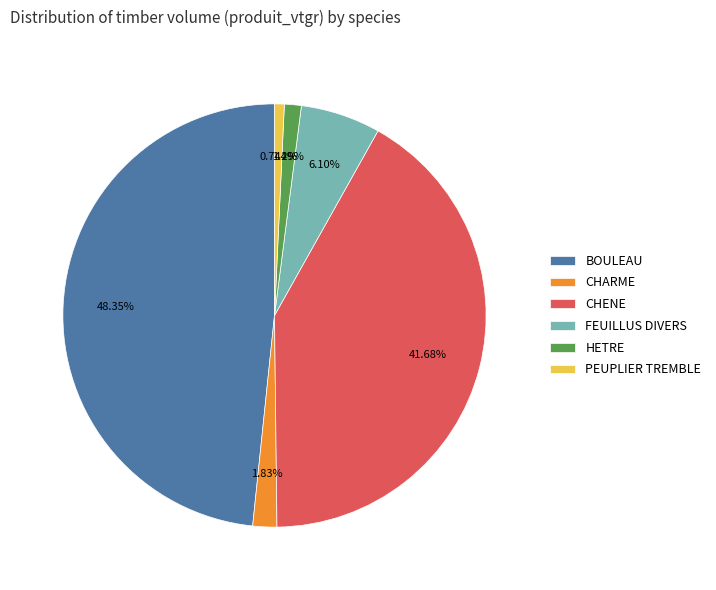

What percentage is the CHENE slice, to the nearest percent?

42%